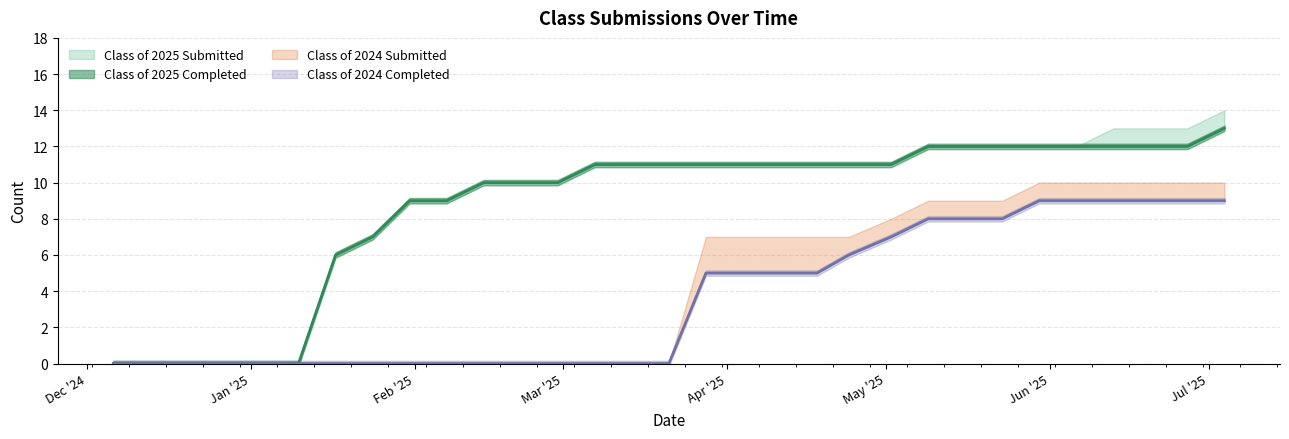

True or false: Class of 2025 Submitted and Class of 2024 Submitted cross at least once.

False